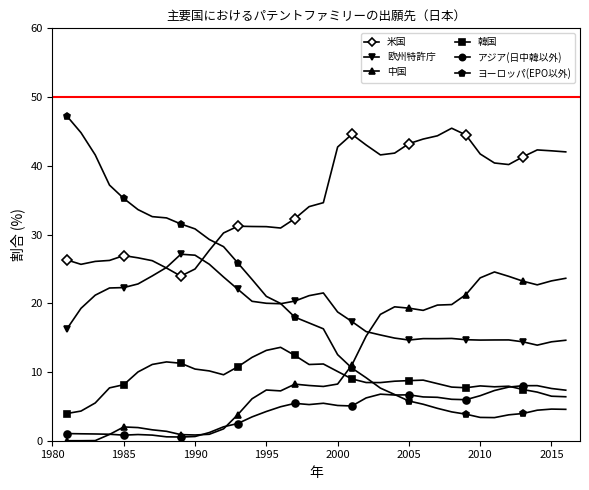

Is this an area chart (filled region under the line)?

No